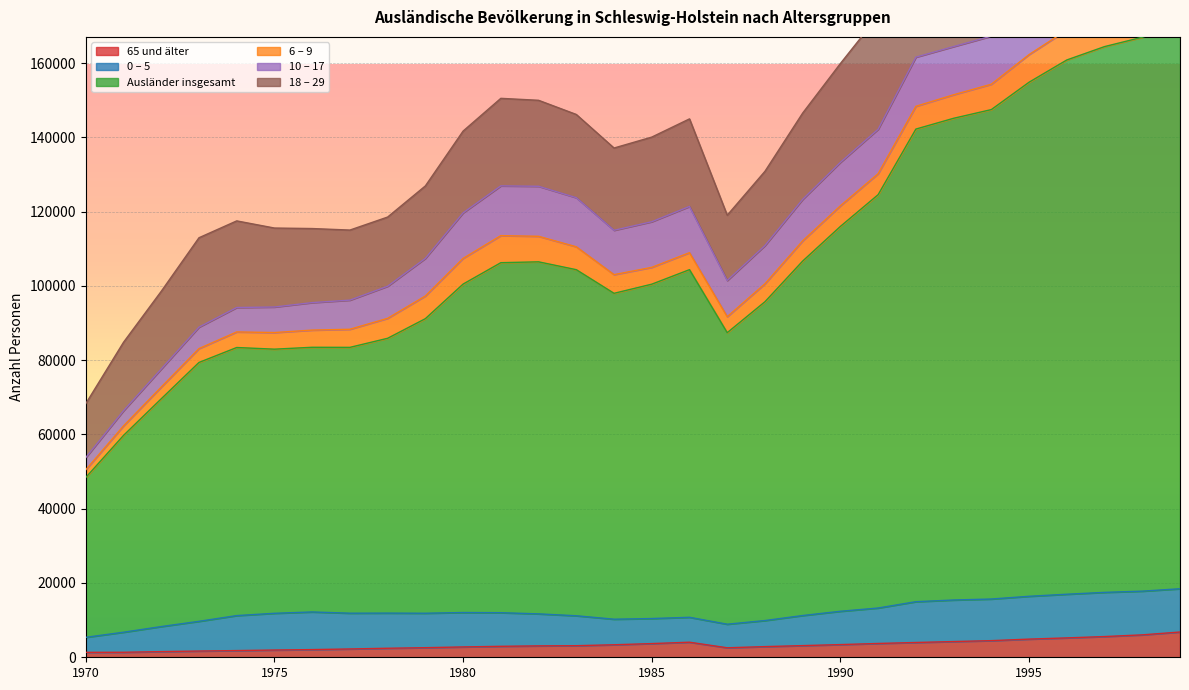

The value of 6 – 9 at 1995 is 7447. True or false?

True